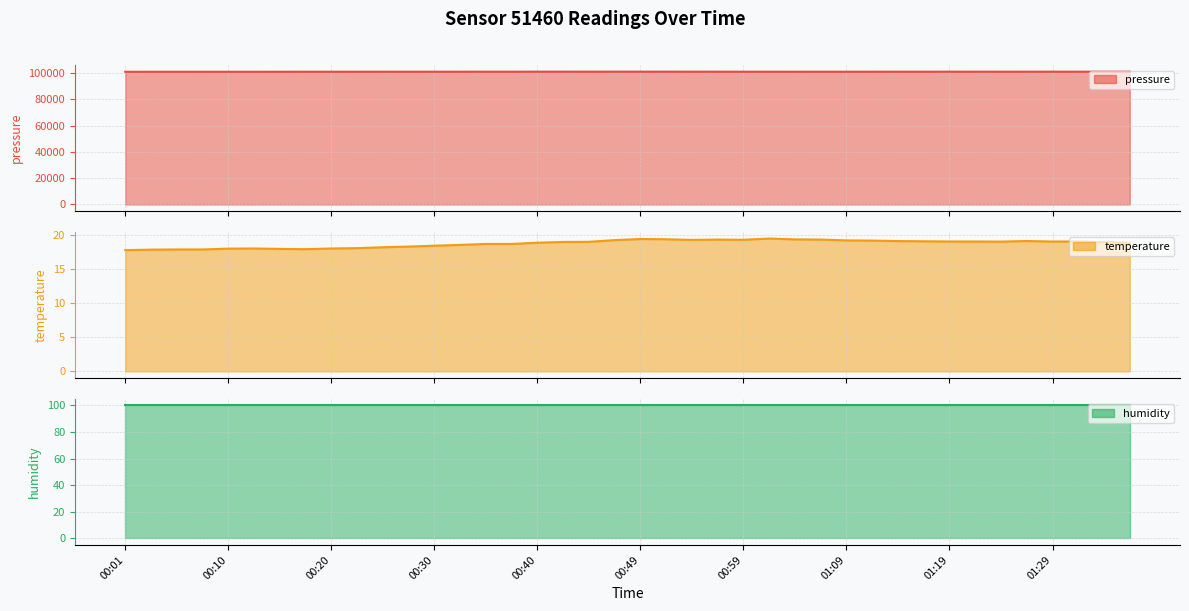

What is the maximum value shown in the chart?

101219.2